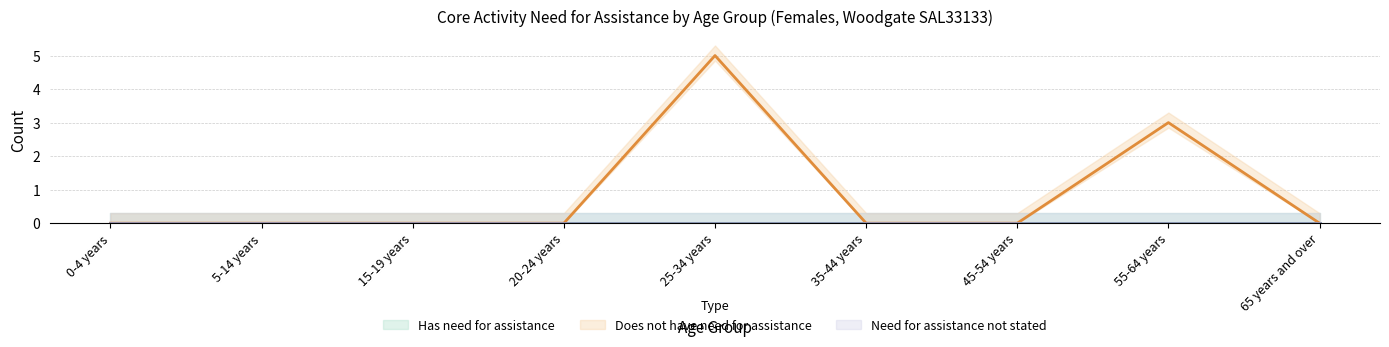

At which label does Does not have need for assistance reach its peak?

25-34 years